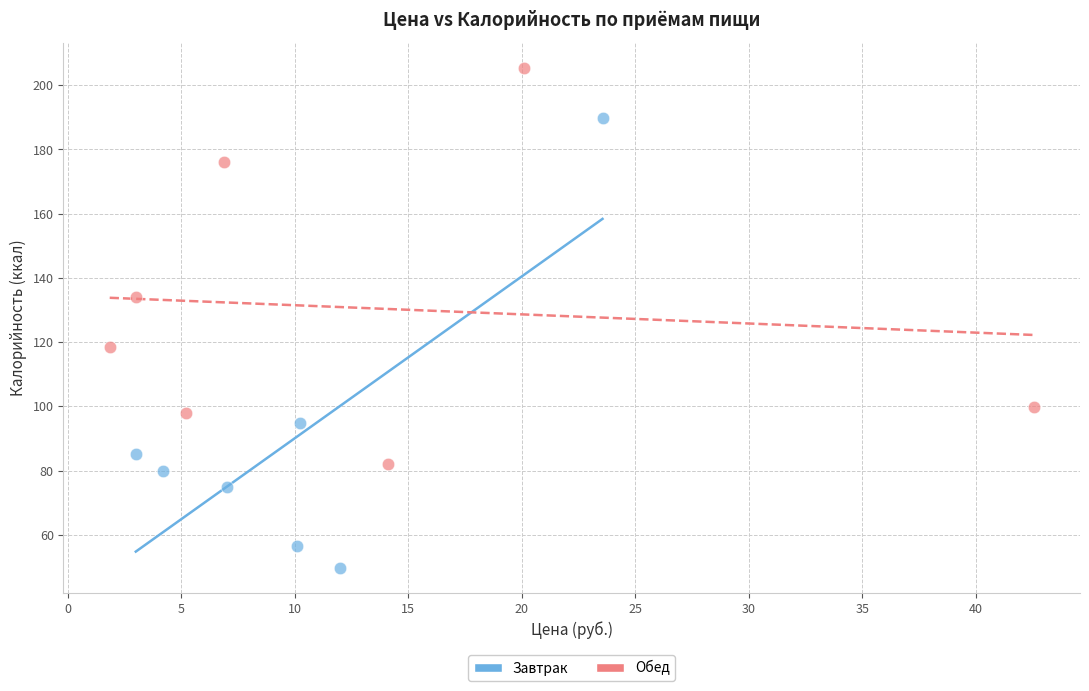

Which series contains the highest Y value?

Обед